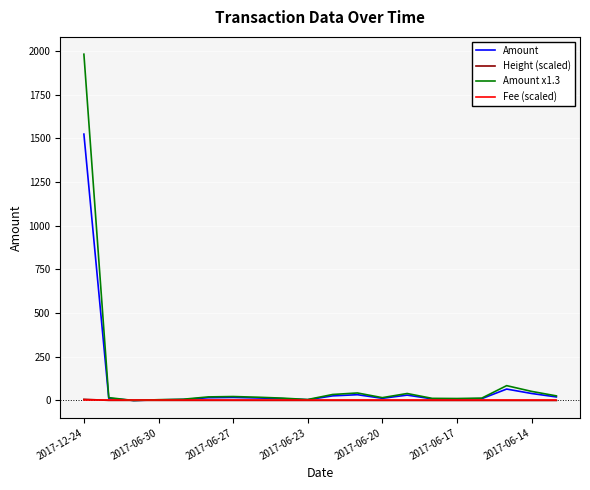

What is the maximum value for Amount x1.3?

1982.6